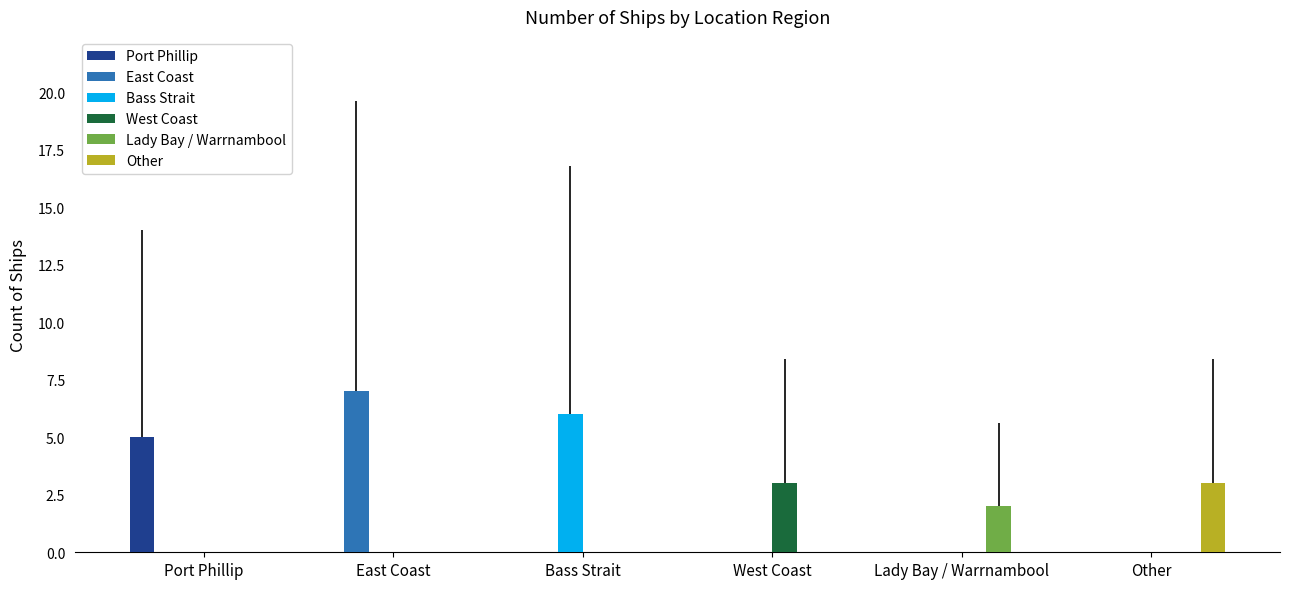

What is the sum of all West Coast values?

3